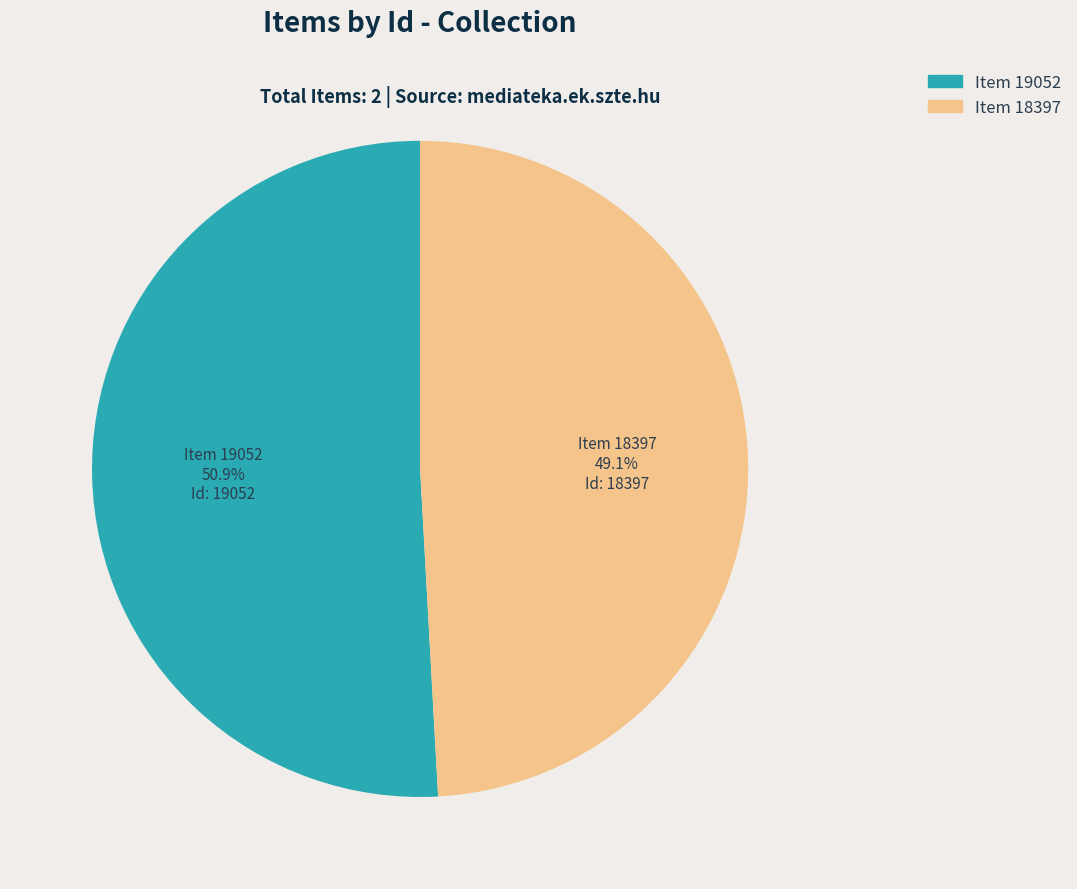

Which category has the biggest portion of the pie?

Item 19052